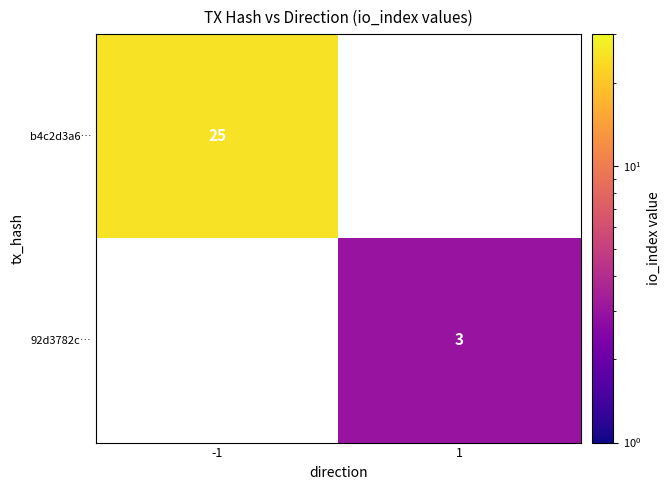

Is it true that b4c2d3a6… equals 25 at -1?

True